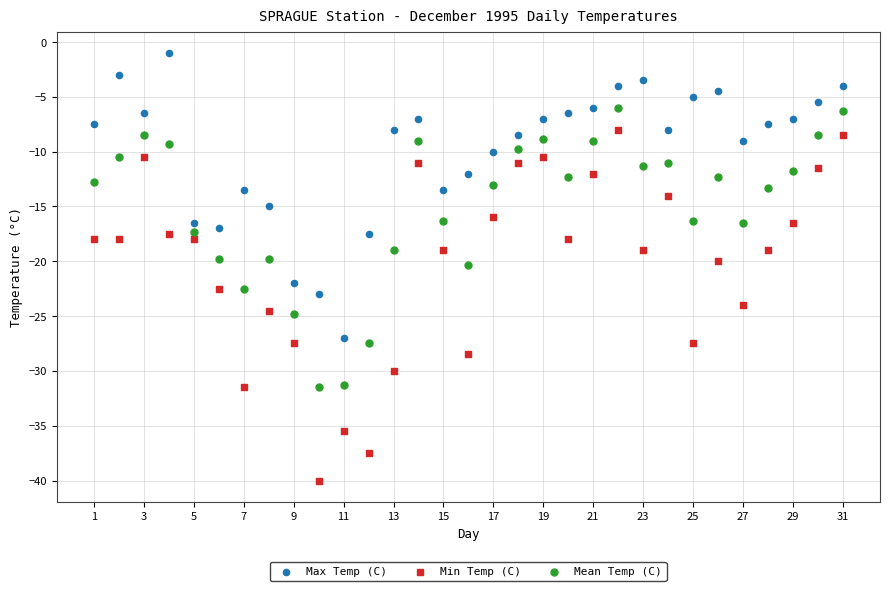

Which series reaches the minimum Y coordinate?

Min Temp (C)